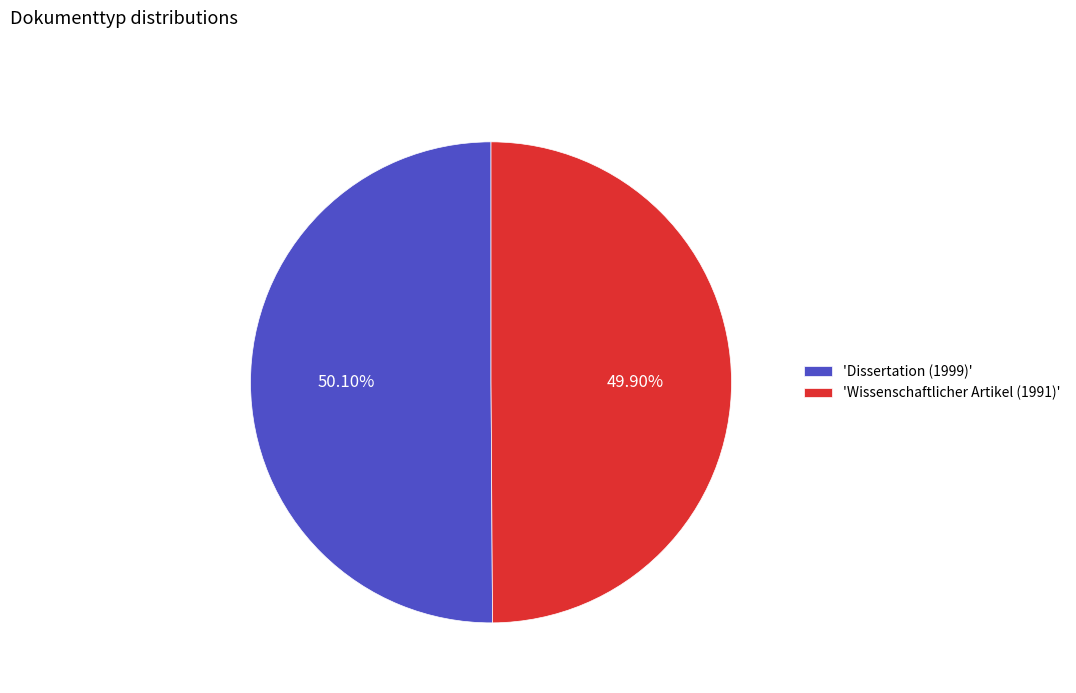

Combined, do 'Wissenschaftlicher Artikel (1991)' and 'Dissertation (1999)' account for over 50%?

Yes